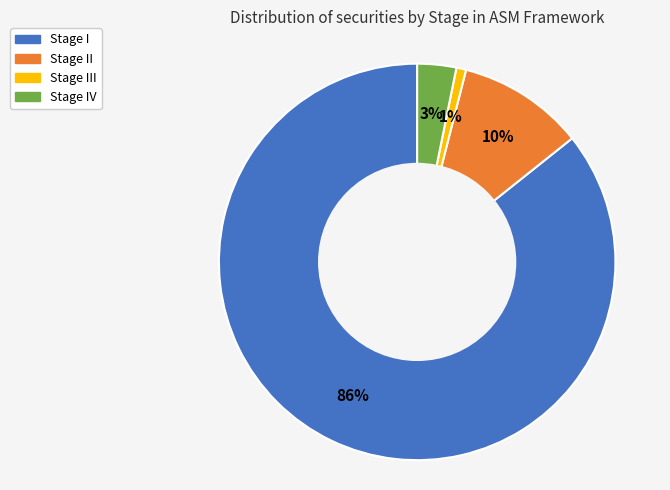

How many segments does this pie chart have?

4